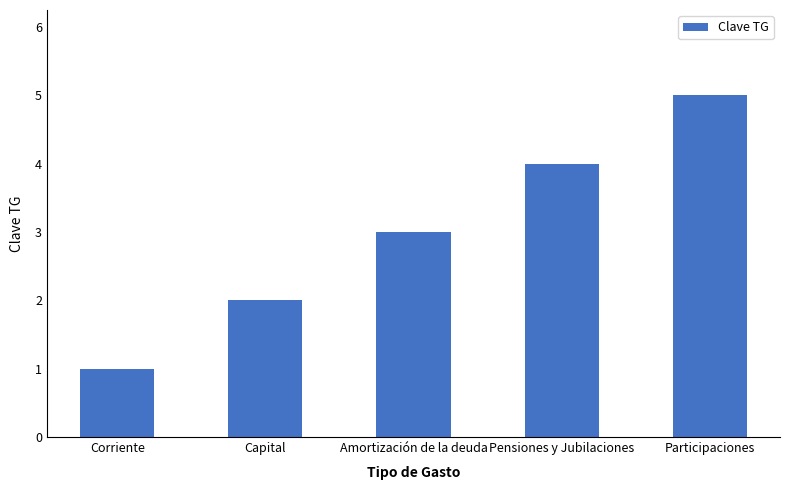

Reading right to left, transcribe all the data shown in this chart.

Participaciones=5	Pensiones y Jubilaciones=4	Amortización de la deuda=3	Capital=2	Corriente=1